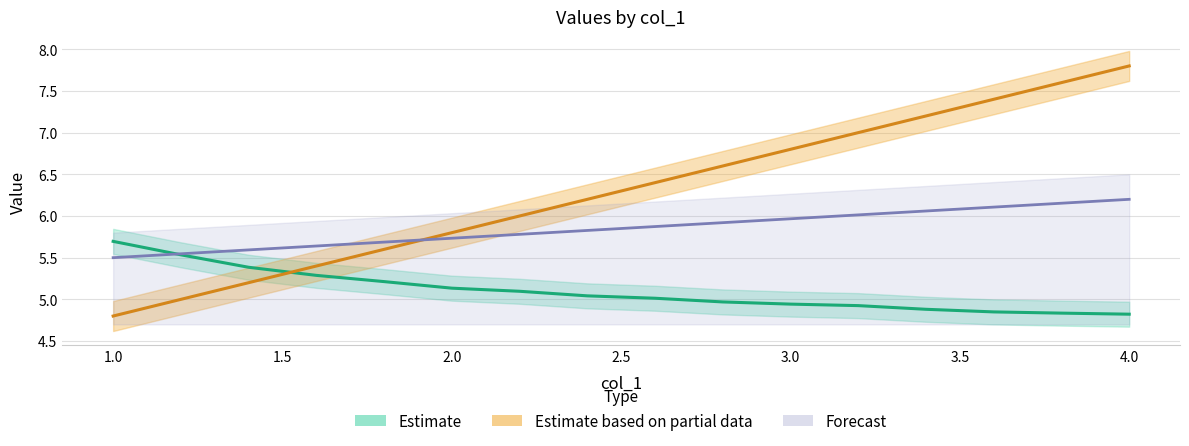

Is the value of col_4 at 0.5 greater than the value of col_1 at 11?

No